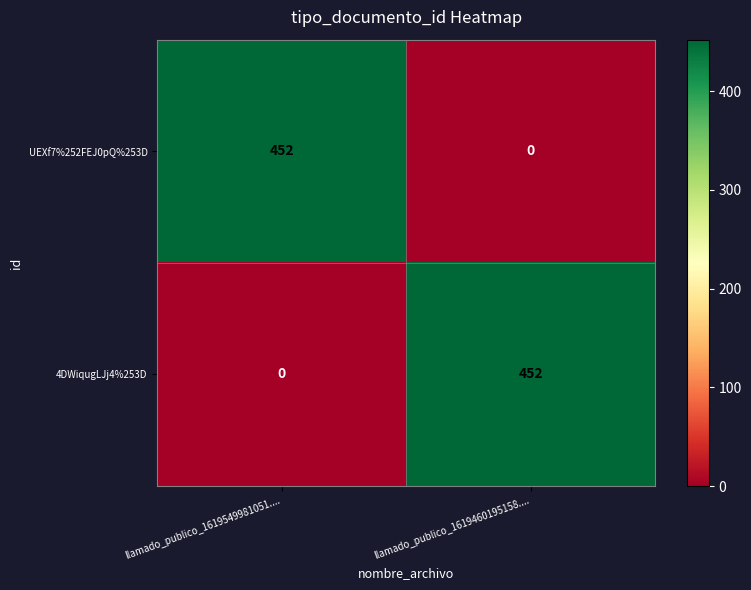

How many series are shown in this chart?

2